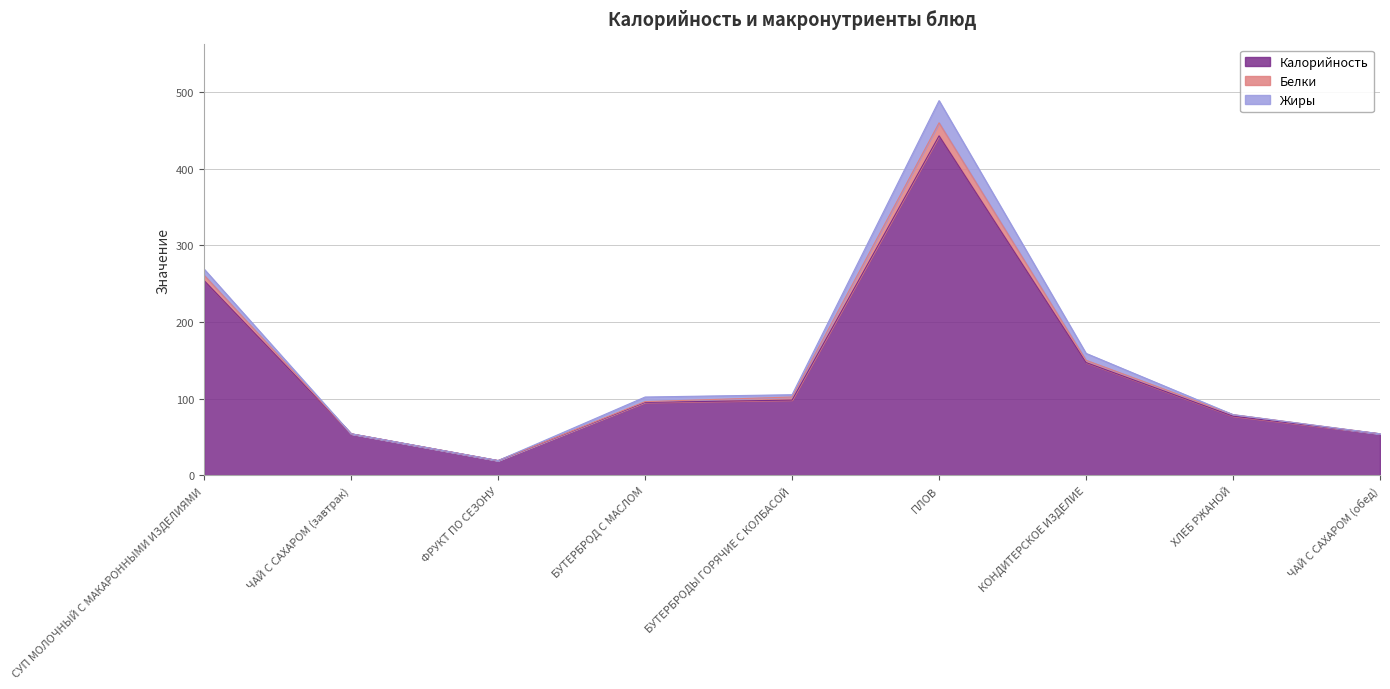

What position from the left is БУТЕРБРОД С МАСЛОМ?

4